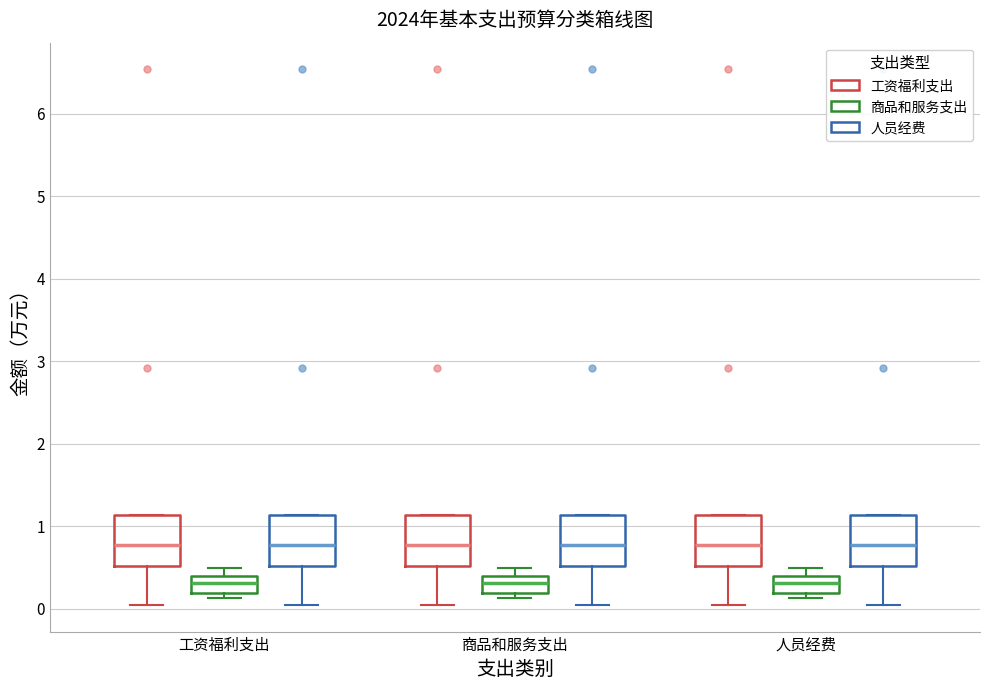

Reading left to right, read every box against the y-axis: the position of its median line, the range the box covers, and the ends of its whiskers. The values are not printed on the chart, so give them approximately, as read against the axis.

工资福利支出 (工资福利支出): median 0.8, box 0.5 to 1.1, whiskers 0.1 to 1.1
工资福利支出 (商品和服务支出): median 0.3, box 0.2 to 0.4, whiskers 0.1 to 0.5
工资福利支出 (人员经费): median 0.8, box 0.5 to 1.1, whiskers 0.1 to 1.1
商品和服务支出 (工资福利支出): median 0.8, box 0.5 to 1.1, whiskers 0.1 to 1.1
商品和服务支出 (商品和服务支出): median 0.3, box 0.2 to 0.4, whiskers 0.1 to 0.5
商品和服务支出 (人员经费): median 0.8, box 0.5 to 1.1, whiskers 0.1 to 1.1
人员经费 (工资福利支出): median 0.8, box 0.5 to 1.1, whiskers 0.1 to 1.1
人员经费 (商品和服务支出): median 0.3, box 0.2 to 0.4, whiskers 0.1 to 0.5
人员经费 (人员经费): median 0.8, box 0.5 to 1.1, whiskers 0.1 to 1.1